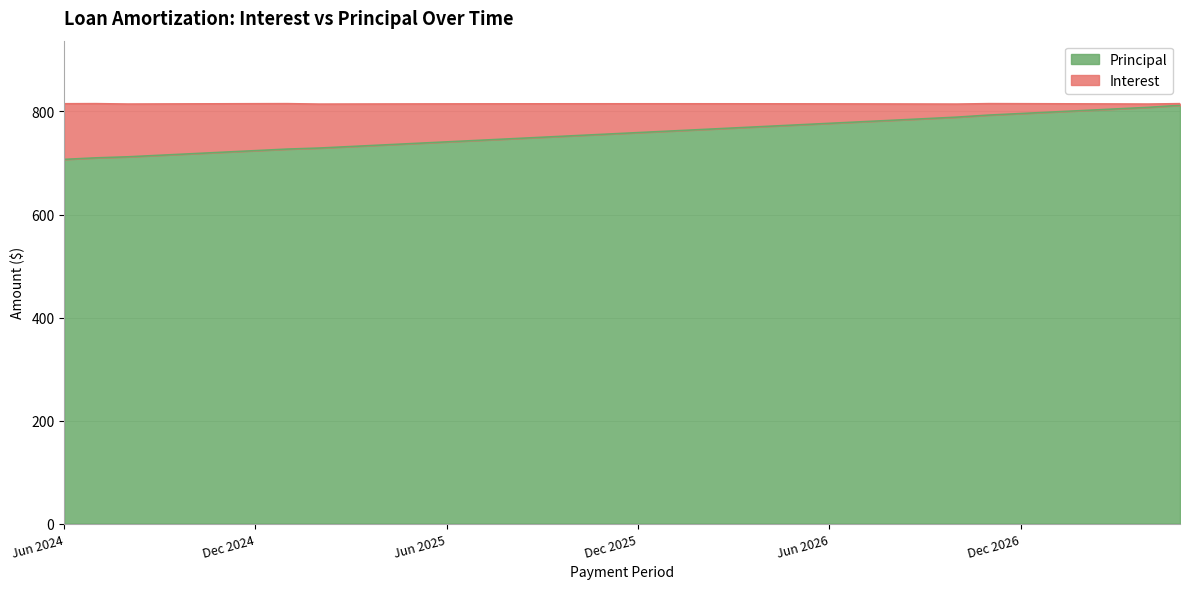

Is it true that the value at May 2025 is 738?

True